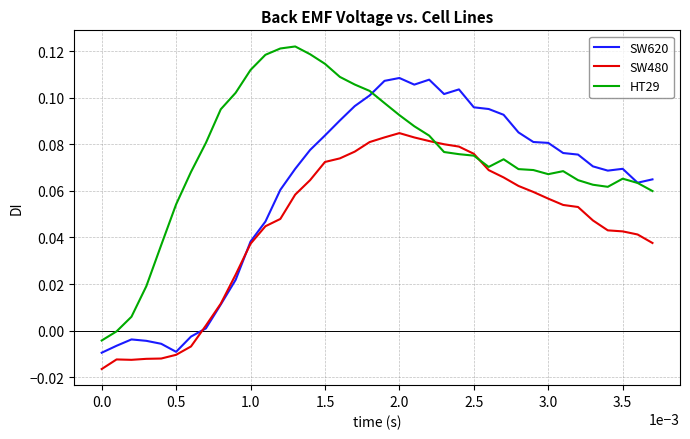

Which series has the widest spread of values?

HT29